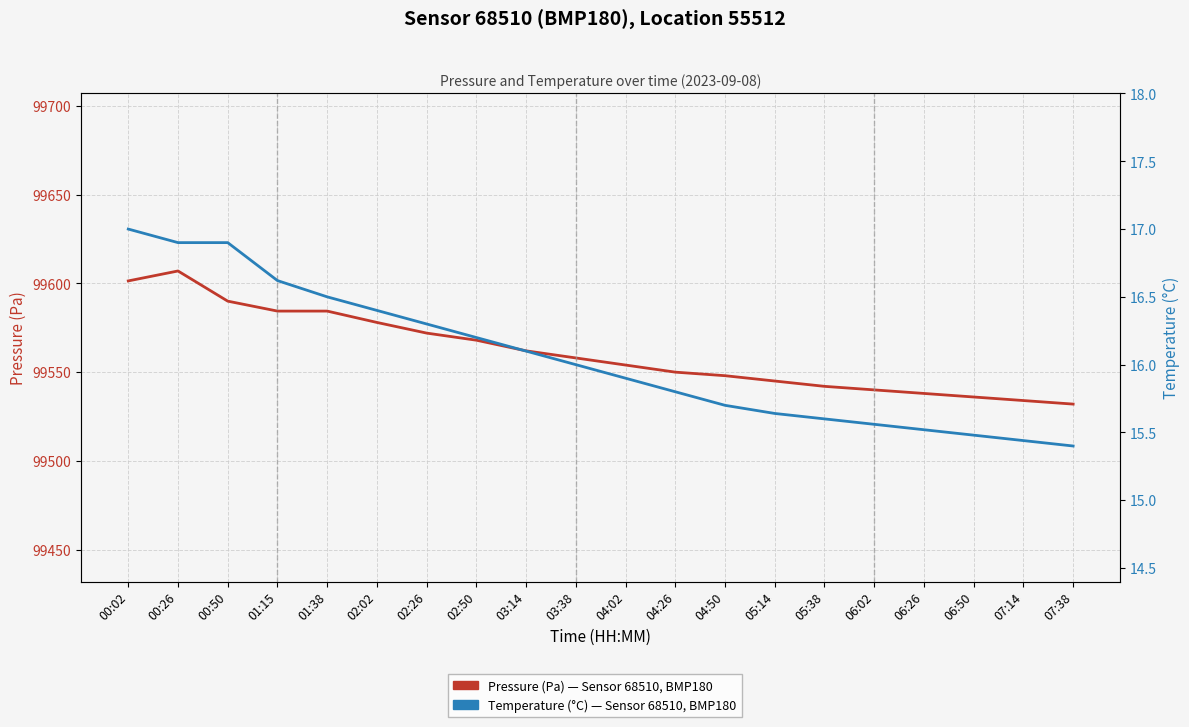

True or false: Pressure (Pa) — Sensor 68510, BMP180 has more than 1 interior local peaks.

False